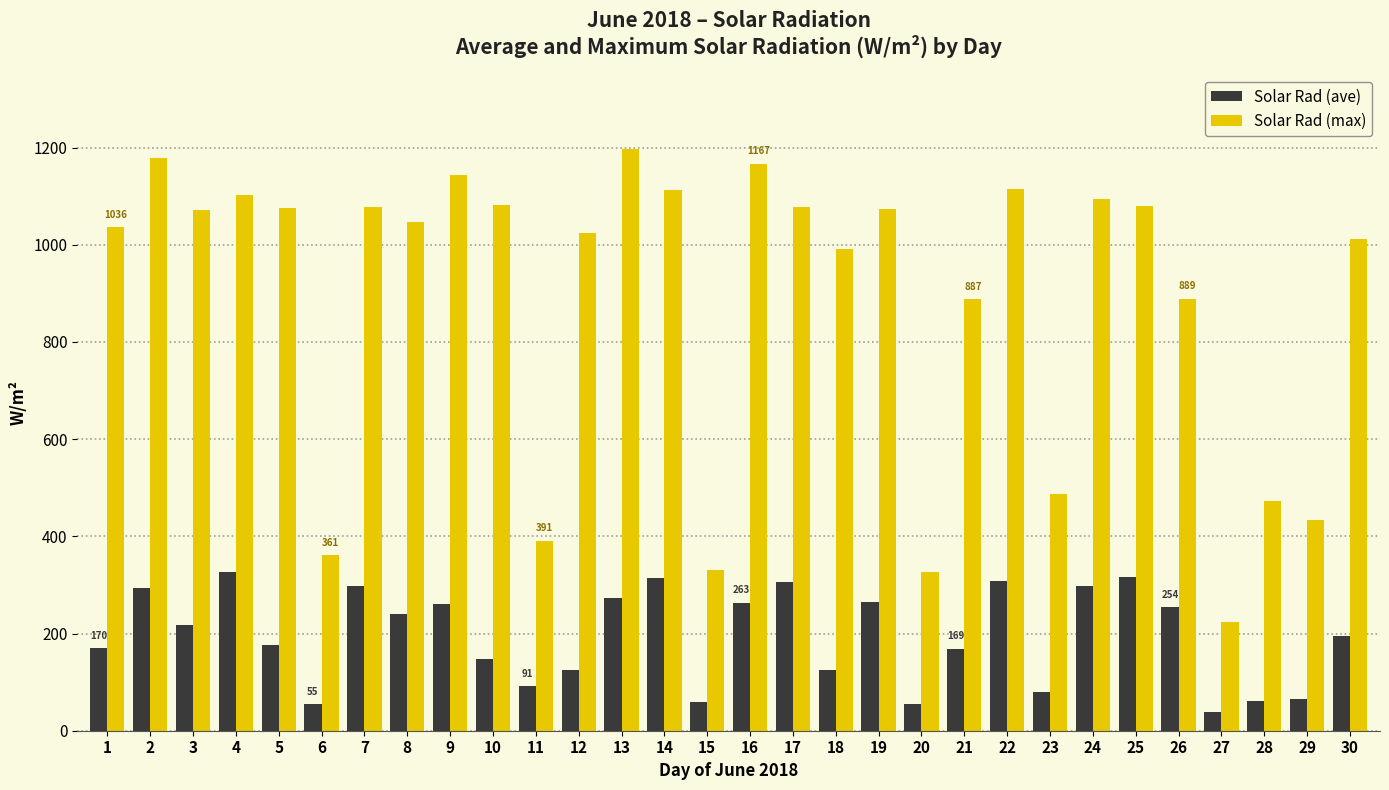

Are the bars grouped side by side (vs. stacked)?

Yes